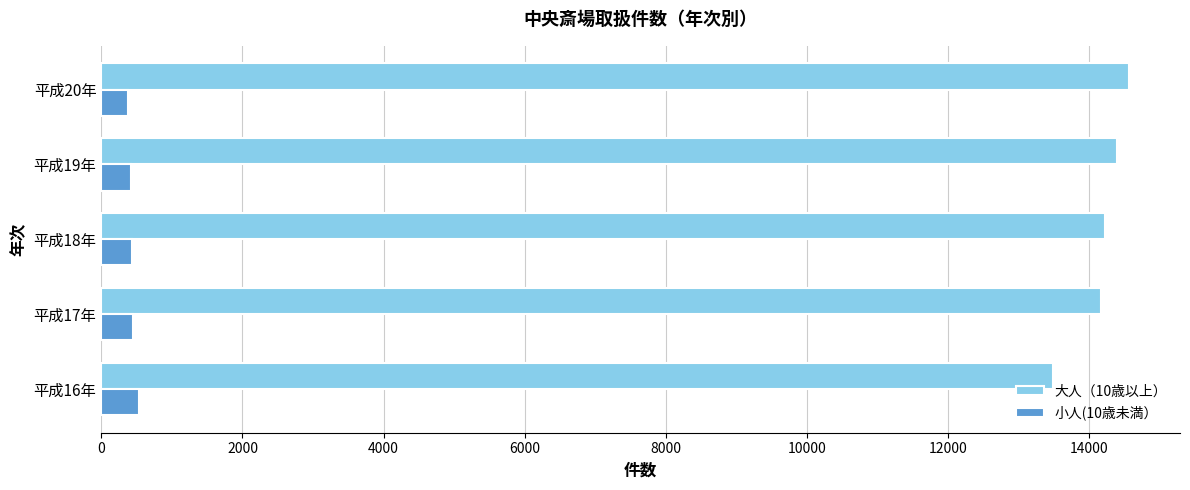

What are all the series names shown in the legend?

大人（10歳以上）, 小人(10歳未満）